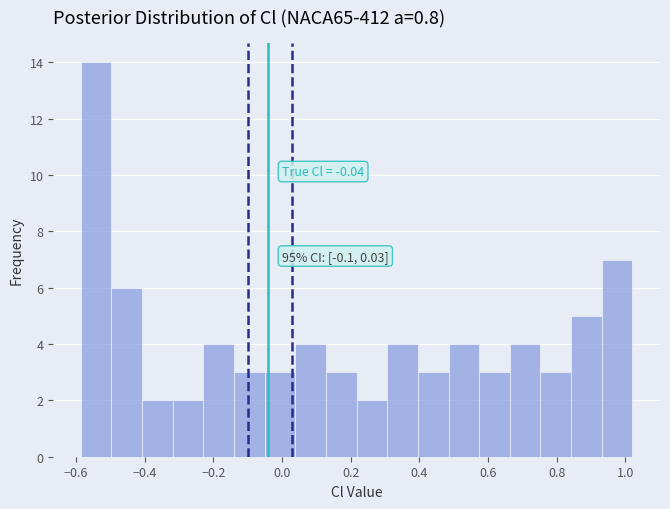

Which range on the x-axis has the tallest bar?

-0.58 to -0.50